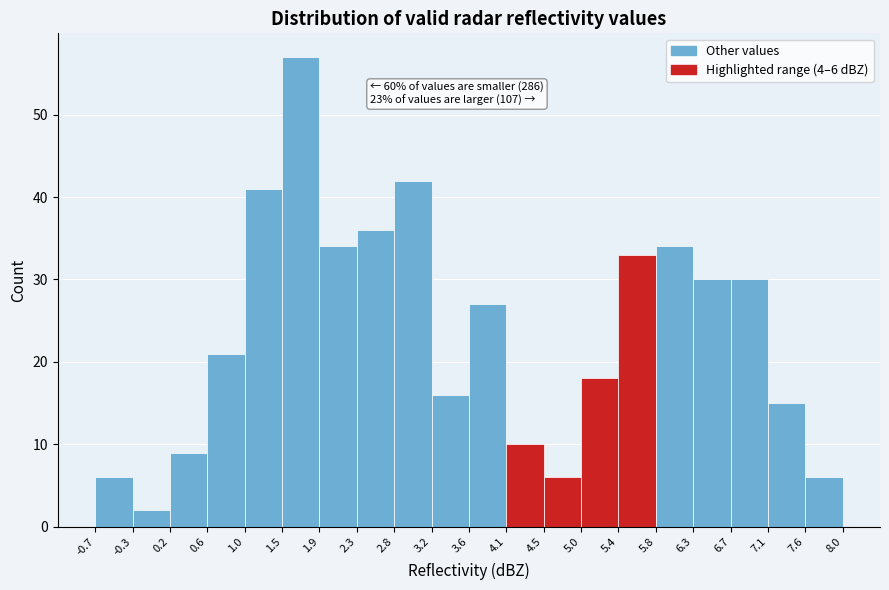

Over which range of the x-axis is the bar tallest?

1.5 to 1.9